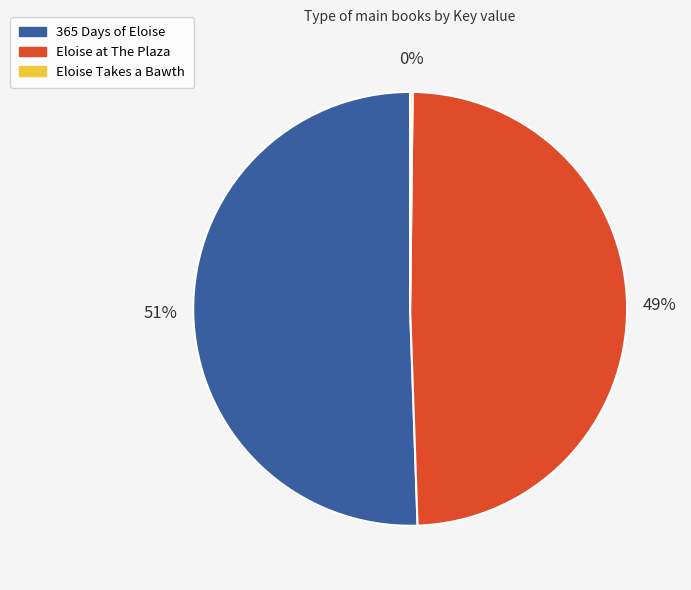

To the nearest percent, what is the average slice percentage?

33%